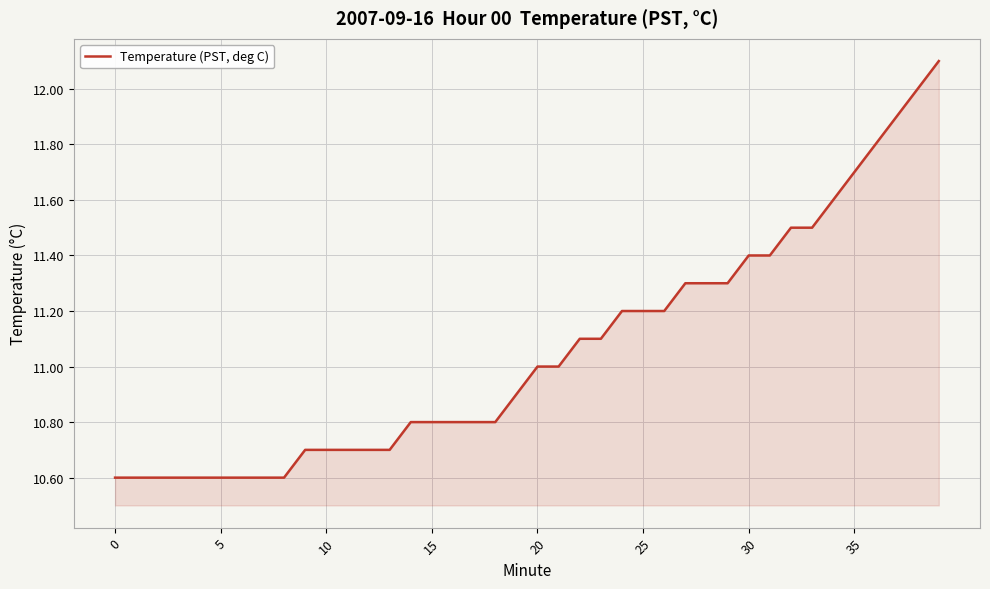

What is the difference between the maximum and minimum values?

1.5